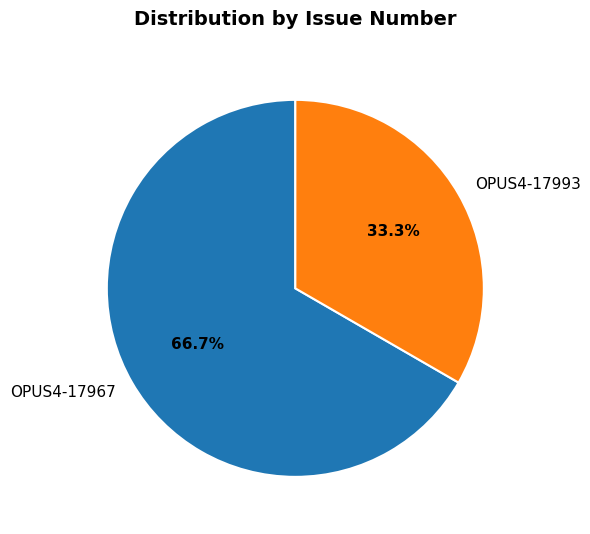

Is OPUS4-17993 the majority of the pie?

No